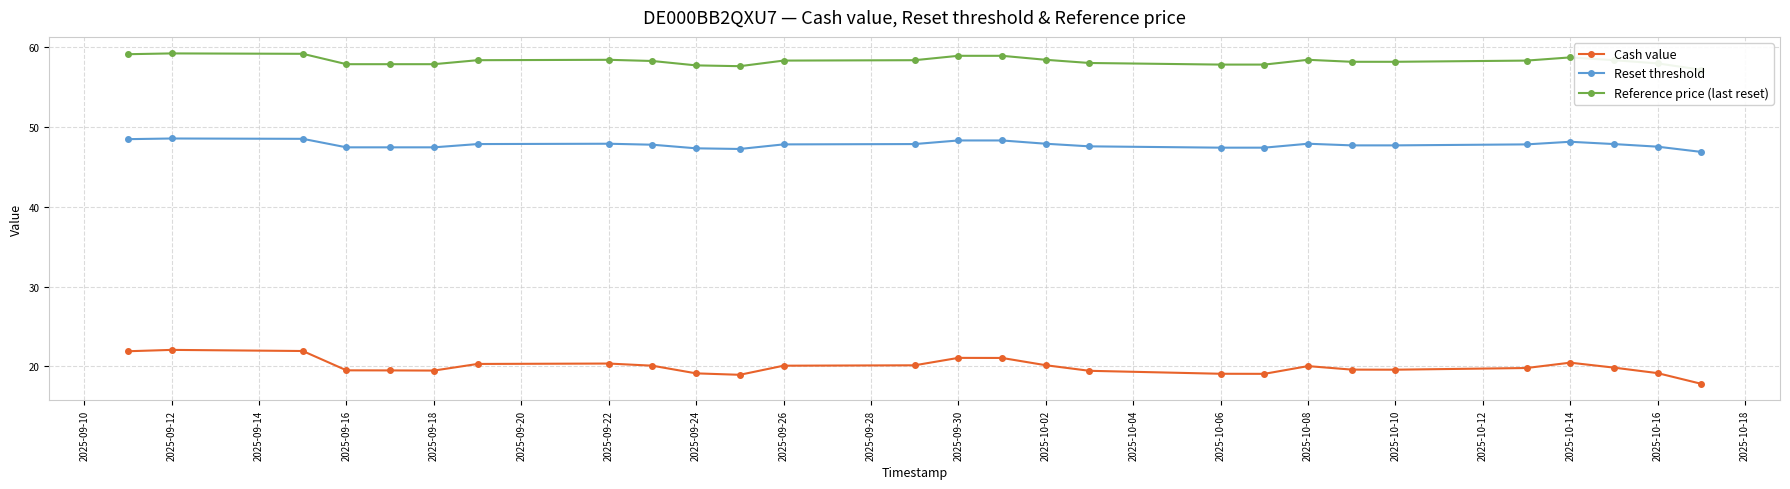

What is the sum of all Reset threshold values?

1289.8